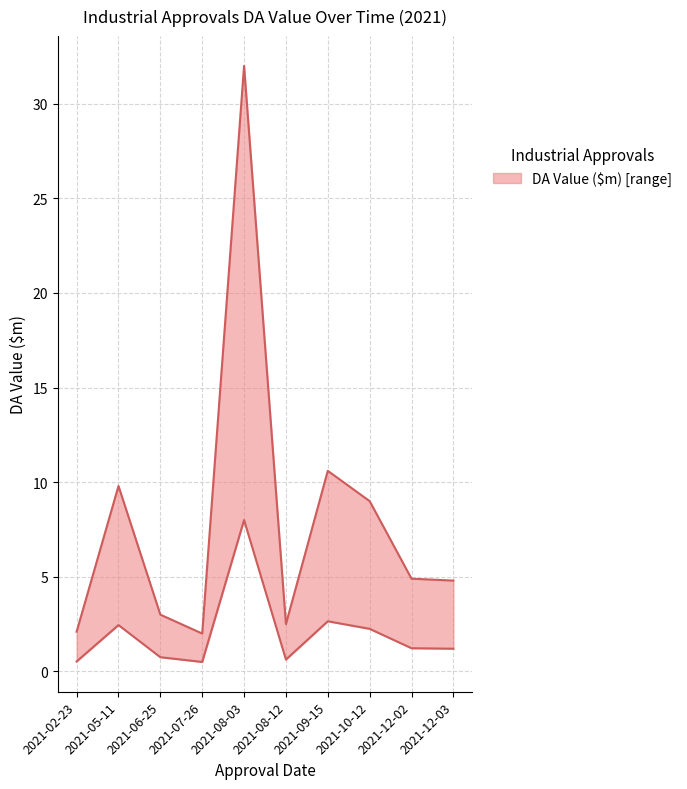

List the labels in order of value, smallest first.

2021-07-26, 2021-02-23, 2021-08-12, 2021-06-25, 2021-12-03, 2021-12-02, 2021-10-12, 2021-05-11, 2021-09-15, 2021-08-03